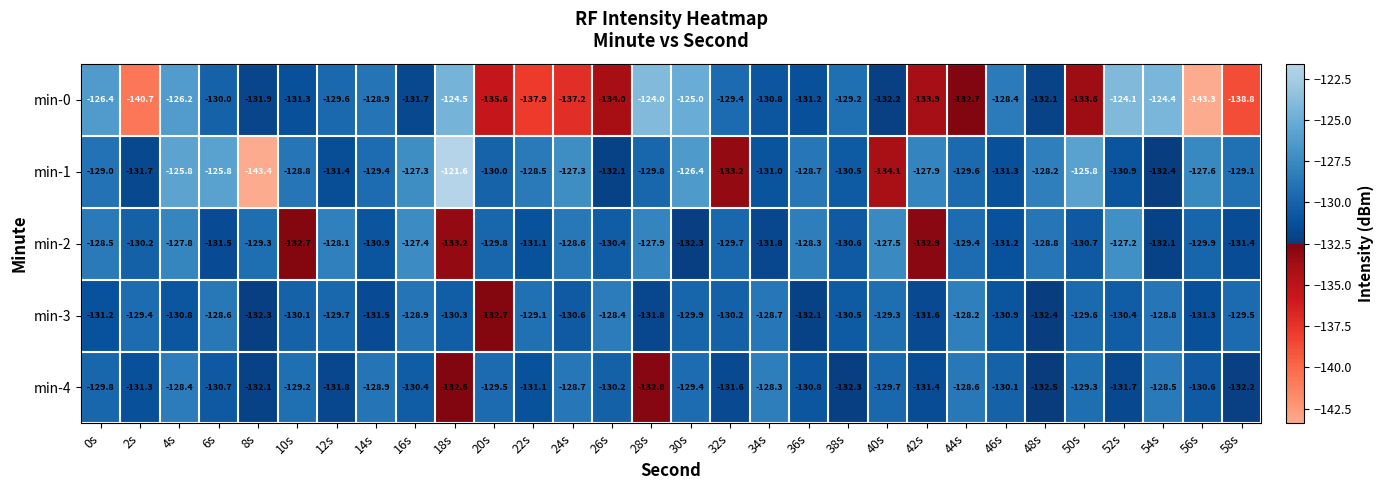

What is the spread (max minus min) of values at 36s?

3.8